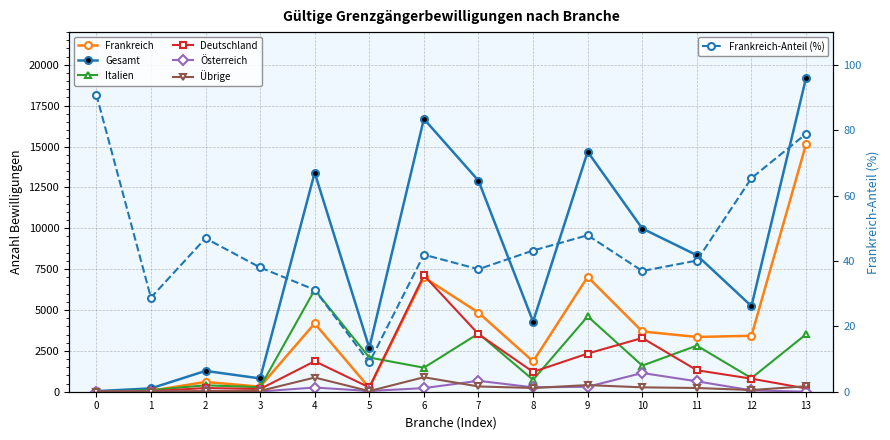

Count the number of categories in the chart.

14